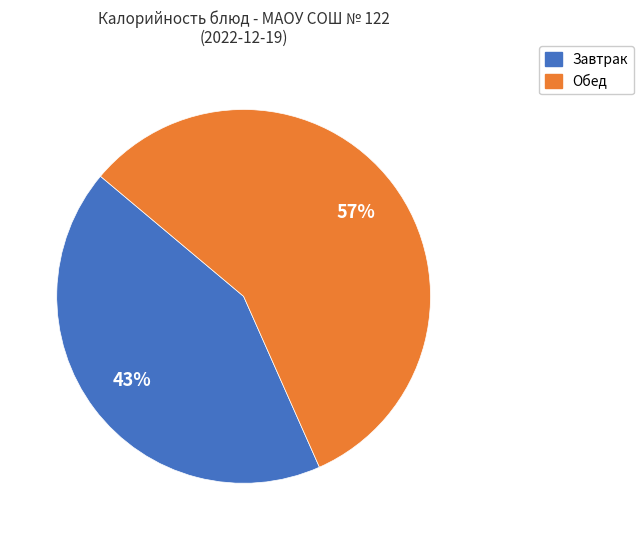

Does any single category account for the majority?

Yes